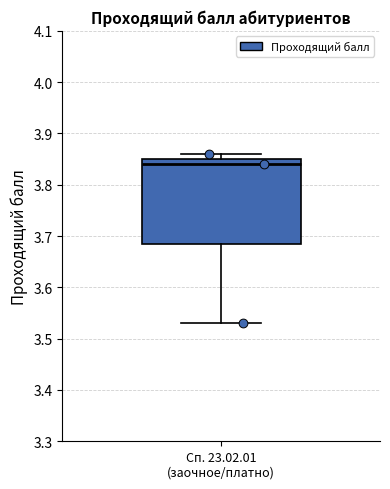

Read this box plot against the y-axis: the position of the median line, the range covered by the box, and the ends of both whiskers. The values are not printed on the chart, so give them approximately, as read against the axis.

median 3.84, box 3.69 to 3.85, whiskers 3.53 to 3.86